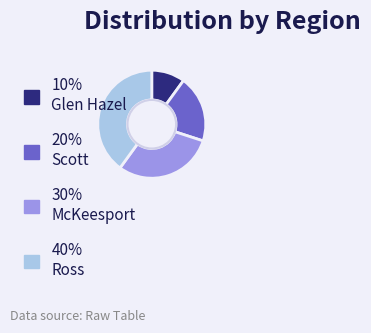

Is there a majority slice in this chart?

No